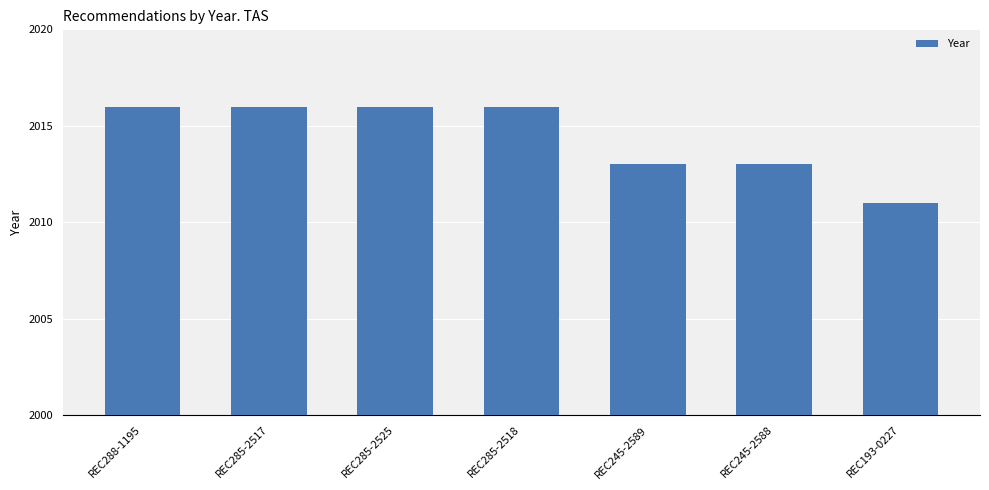

What is the average value?

2014